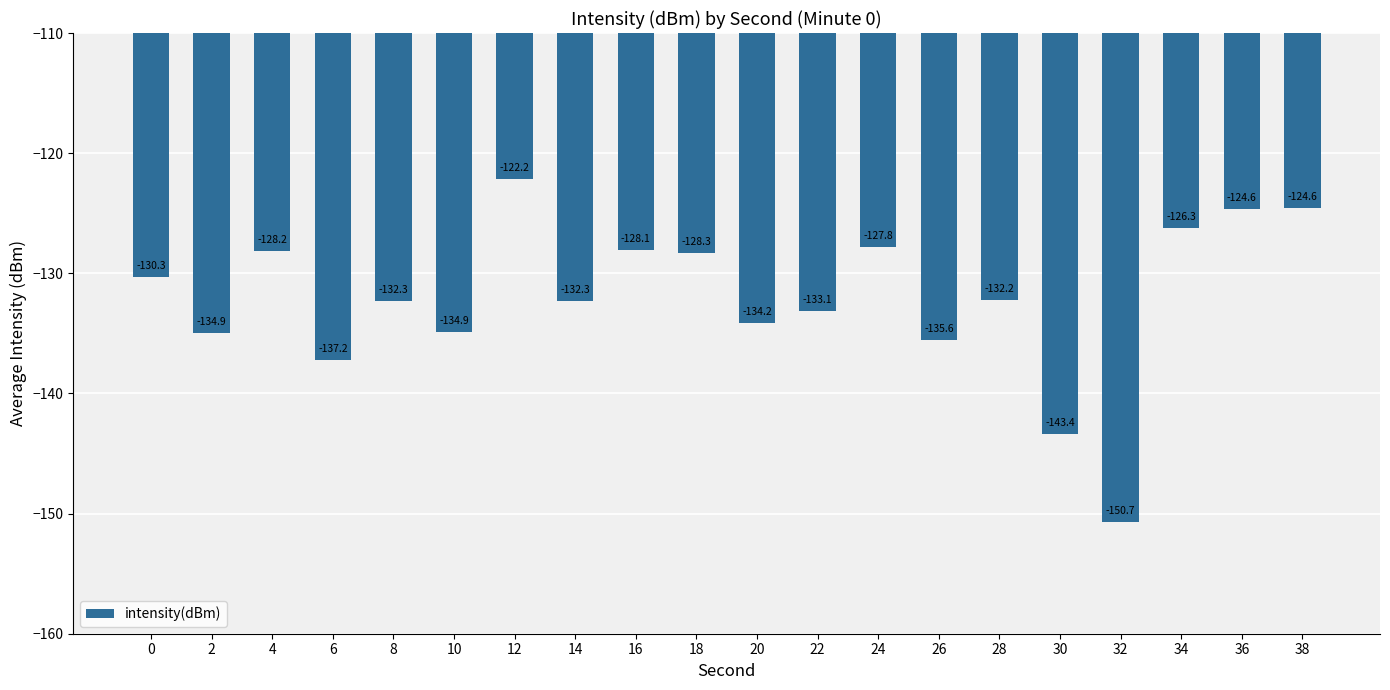

What is the value of the 16th bar from the left?

-143.4